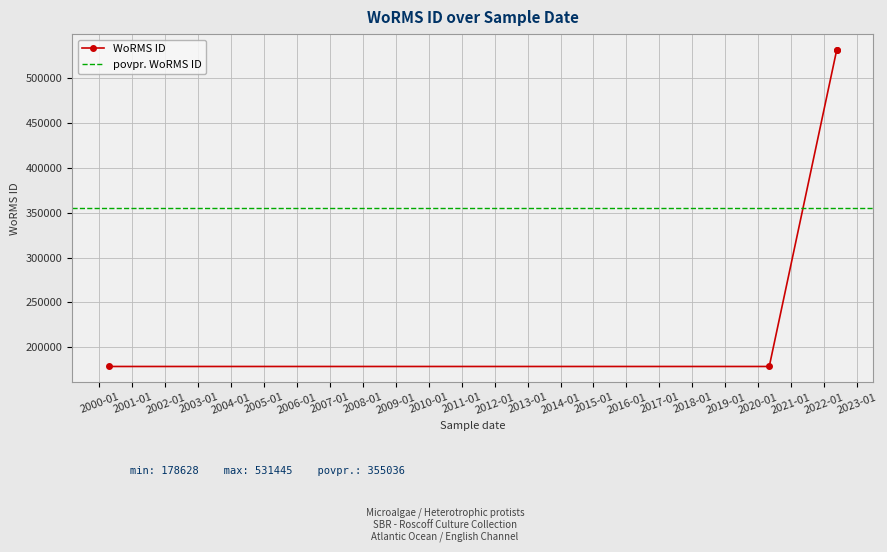

The chart shows a value of 280294 at 03-05-2020 (RCC10952). True or false?

False